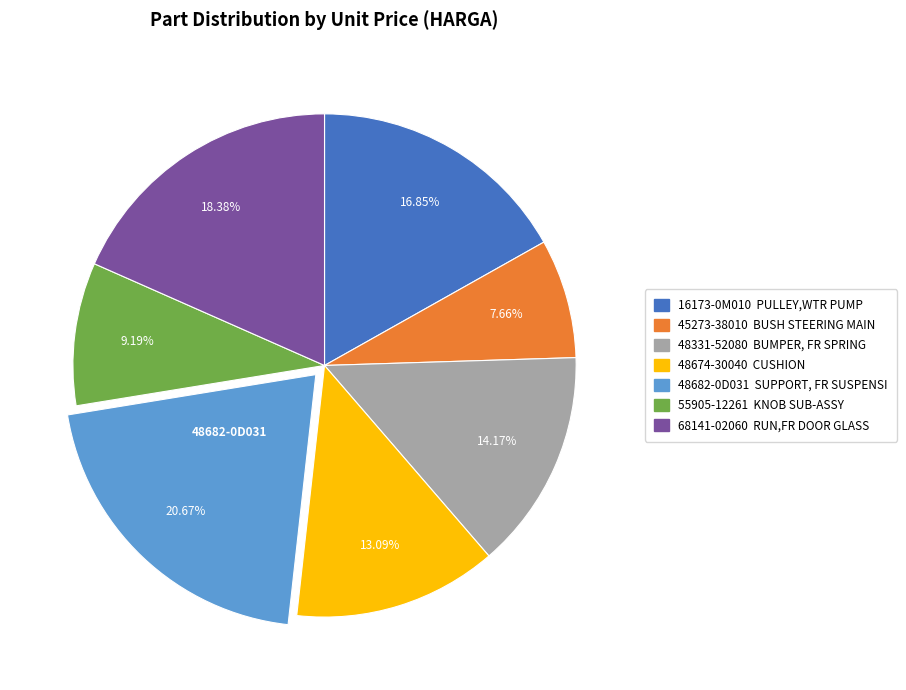

Rank the categories by value from highest to lowest.

48682-0D031, 68141-02060, 16173-0M010, 48331-52080, 48674-30040, 55905-12261, 45273-38010